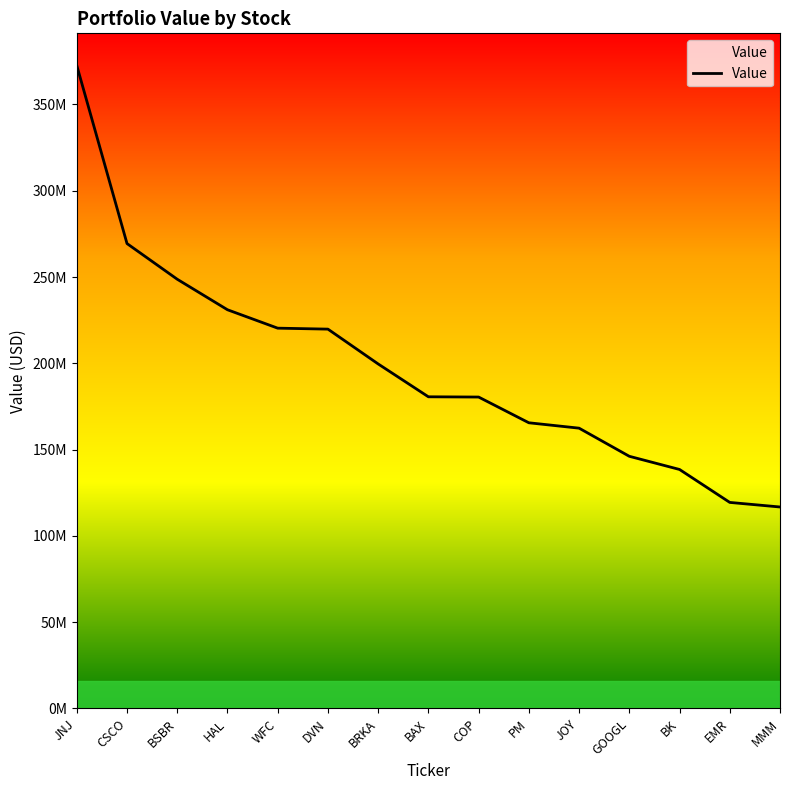

What is the sum of all values?

2971176000